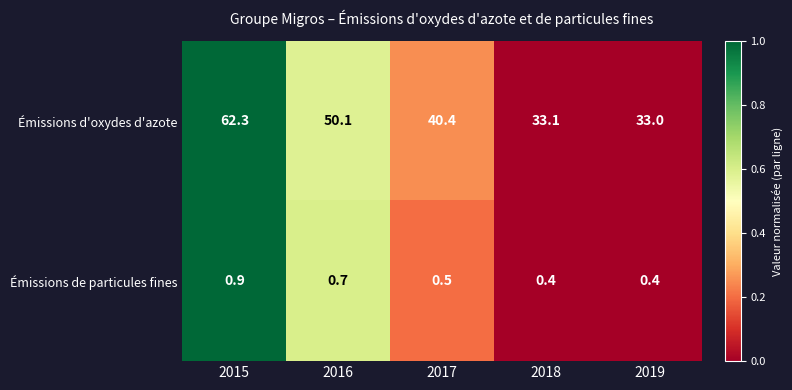

Reading left to right, what are all the values shown in this chart?

Émissions d'oxydes d'azote: 2015=62.3	2016=50.1	2017=40.4	2018=33.1	2019=33.0
Émissions de particules fines: 2015=0.9	2016=0.7	2017=0.5	2018=0.4	2019=0.4